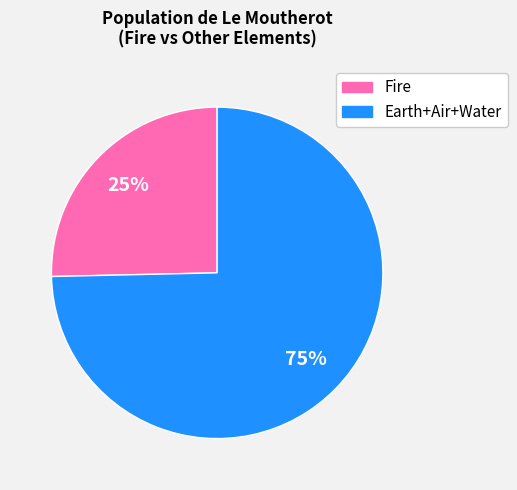

To the nearest percent, what is the average slice percentage?

50%